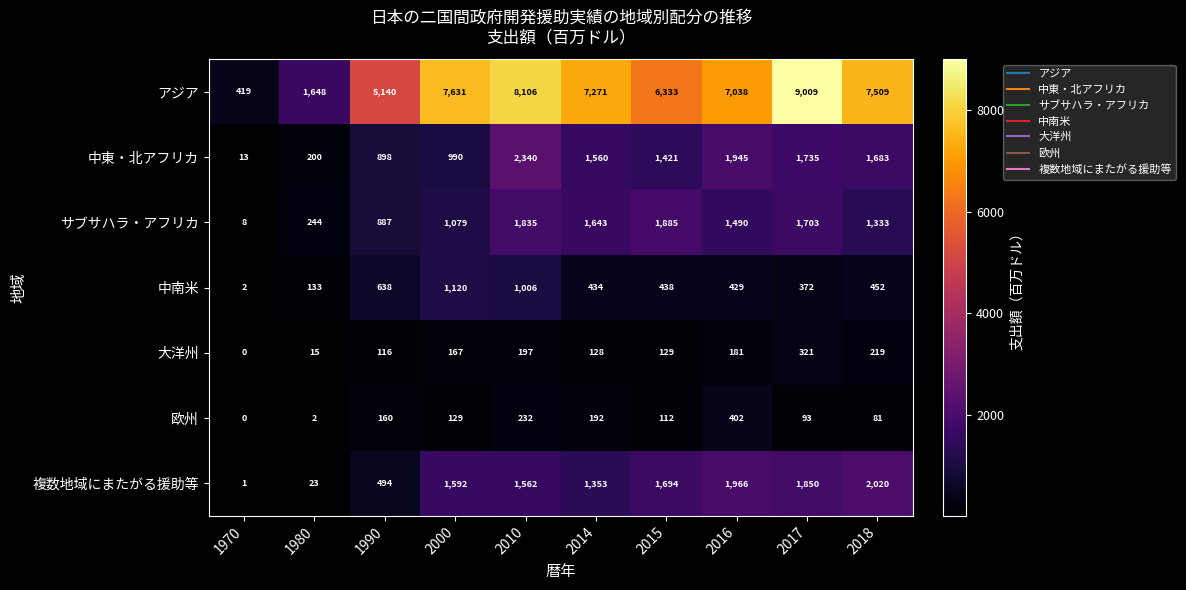

True or false: サブサハラ・アフリカ has a value of 2907 at 2015.

False